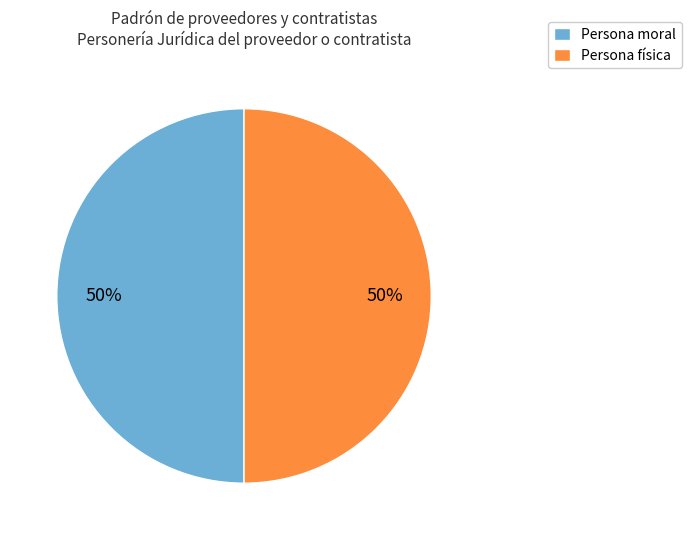

To the nearest percent, what is the difference between the Persona física and Persona moral slice percentages?

0%